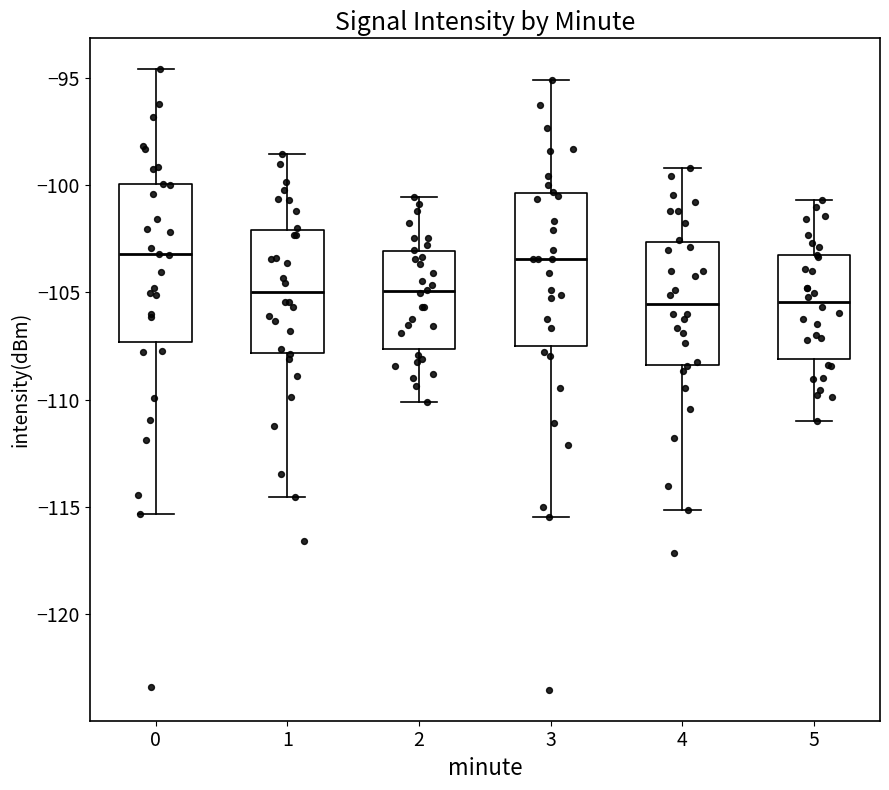

Reading left to right, read every box against the y-axis: the position of its median line, the range the box covers, and the ends of its whiskers. The values are not printed on the chart, so give them approximately, as read against the axis.

0: median -103.0, box -107.5 to -100.0, whiskers -115.5 to -94.5
1: median -105.0, box -108.0 to -102.0, whiskers -114.5 to -98.5
2: median -105.0, box -107.5 to -103.0, whiskers -110.0 to -100.5
3: median -103.5, box -107.5 to -100.5, whiskers -115.5 to -95.0
4: median -105.5, box -108.5 to -102.5, whiskers -115.0 to -99.0
5: median -105.5, box -108.0 to -103.5, whiskers -111.0 to -100.5